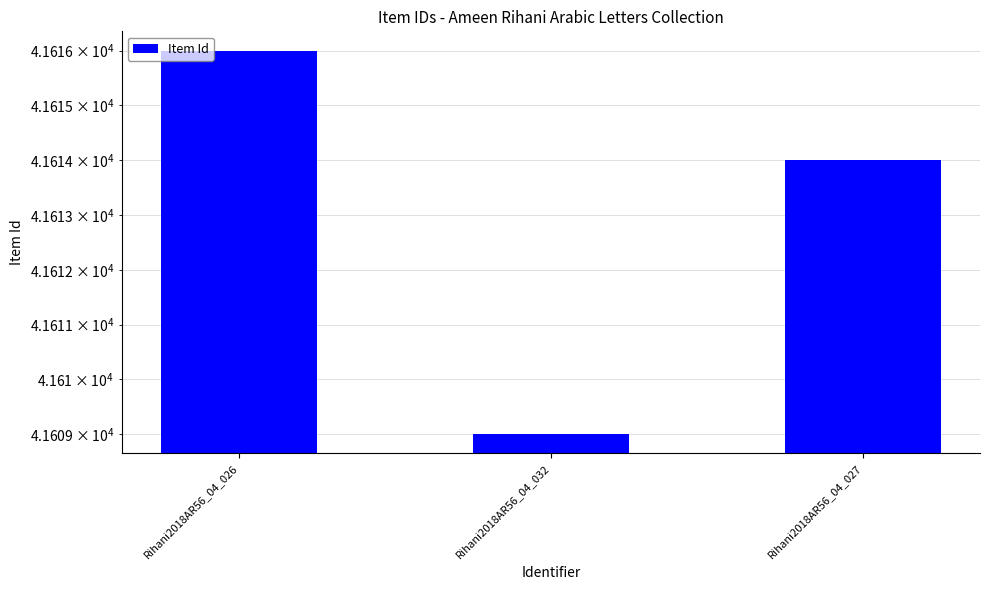

What is the sum of the values at Rihani2018AR56_04_027 and Rihani2018AR56_04_026?

83230